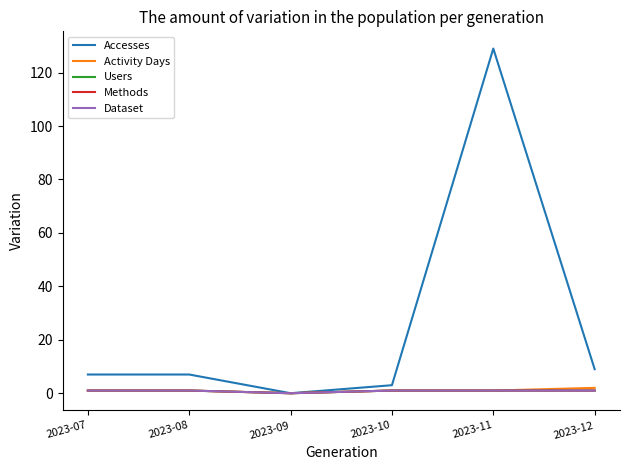

What is the sum of the Methods values at 2023-10 and 2023-08?

2